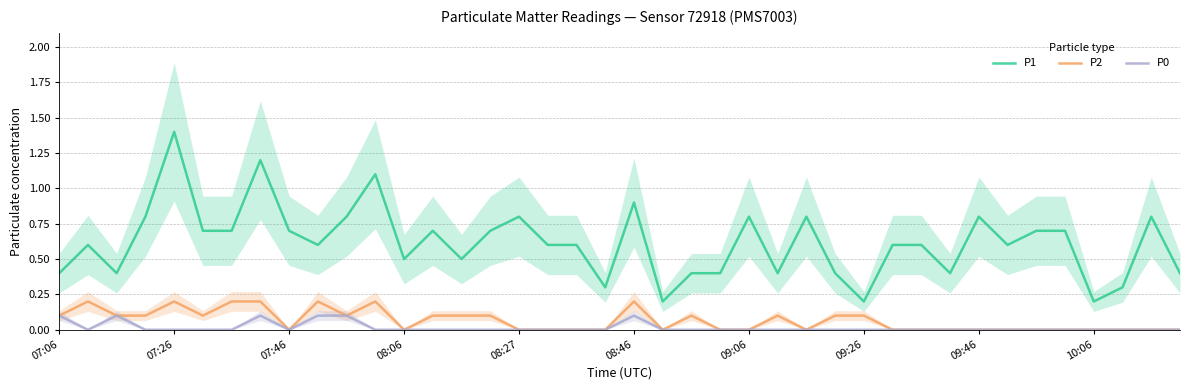

True or false: P0 and P2 intersect in this chart.

False